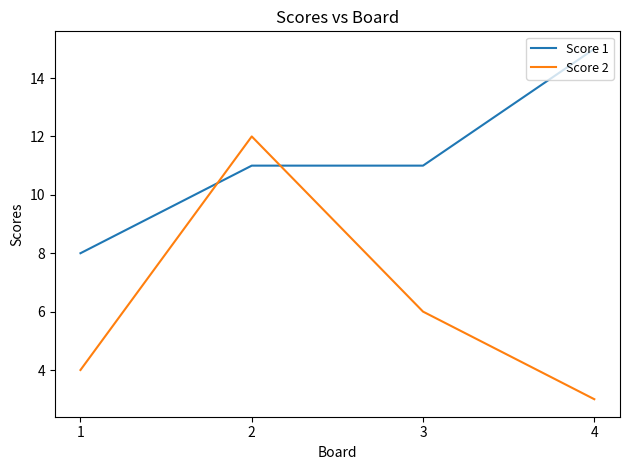

Rank the series at 1 from lowest to highest value.

Score 2, Score 1